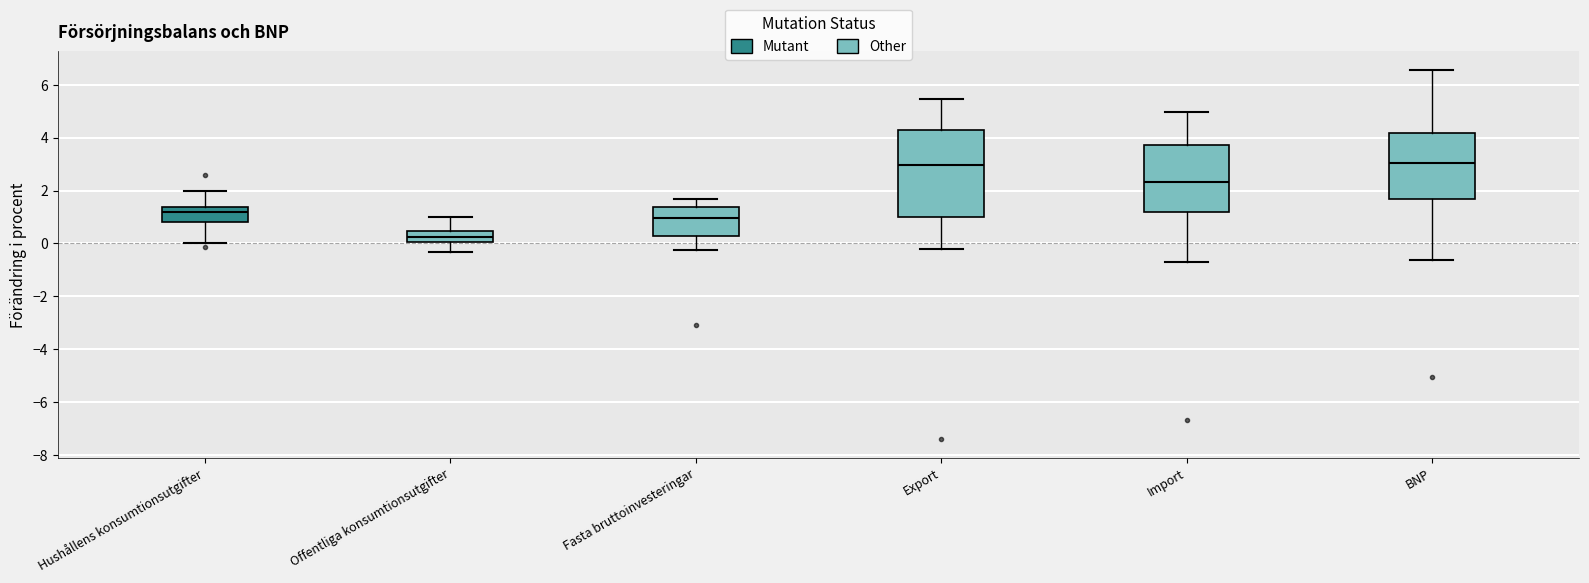

Comparing the boxes themselves (not the whiskers), which one is the tallest?

Export